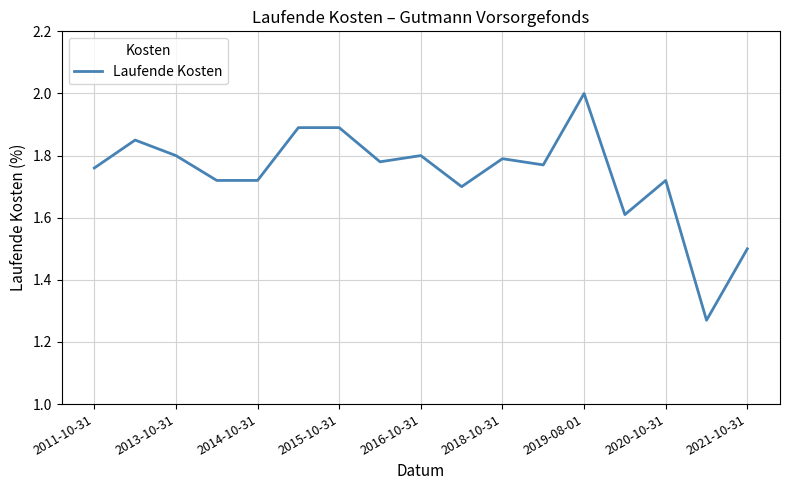

What is the difference between the maximum and minimum values?

0.7